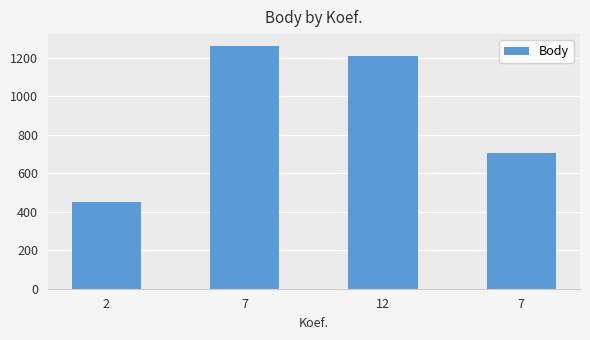

List the labels in order of value, largest first.

7, 12, 7, 2